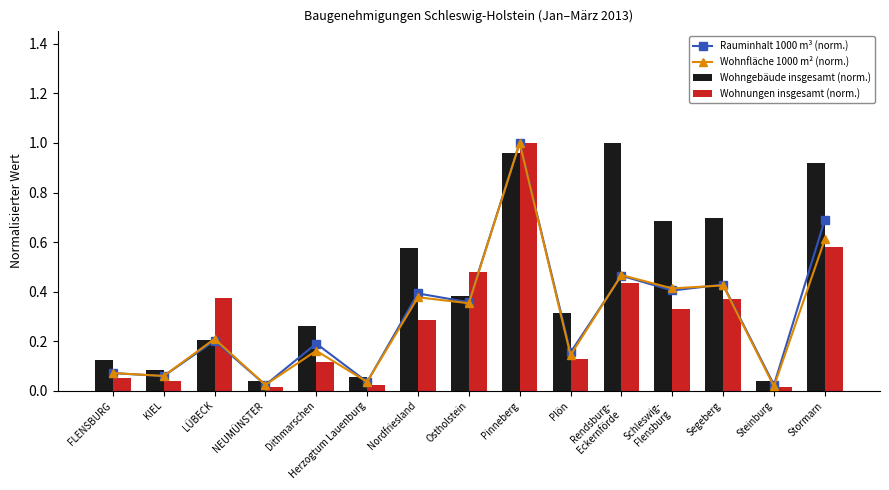

The value of Wohngebäude insgesamt (norm.) at NEUMÜNSTER is 0.0. True or false?

True